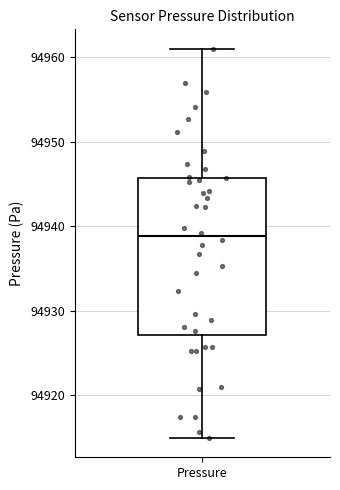

Read this box plot against the y-axis: the position of the median line, the range covered by the box, and the ends of both whiskers. The values are not printed on the chart, so give them approximately, as read against the axis.

median 94939, box 94927 to 94946, whiskers 94915 to 94961